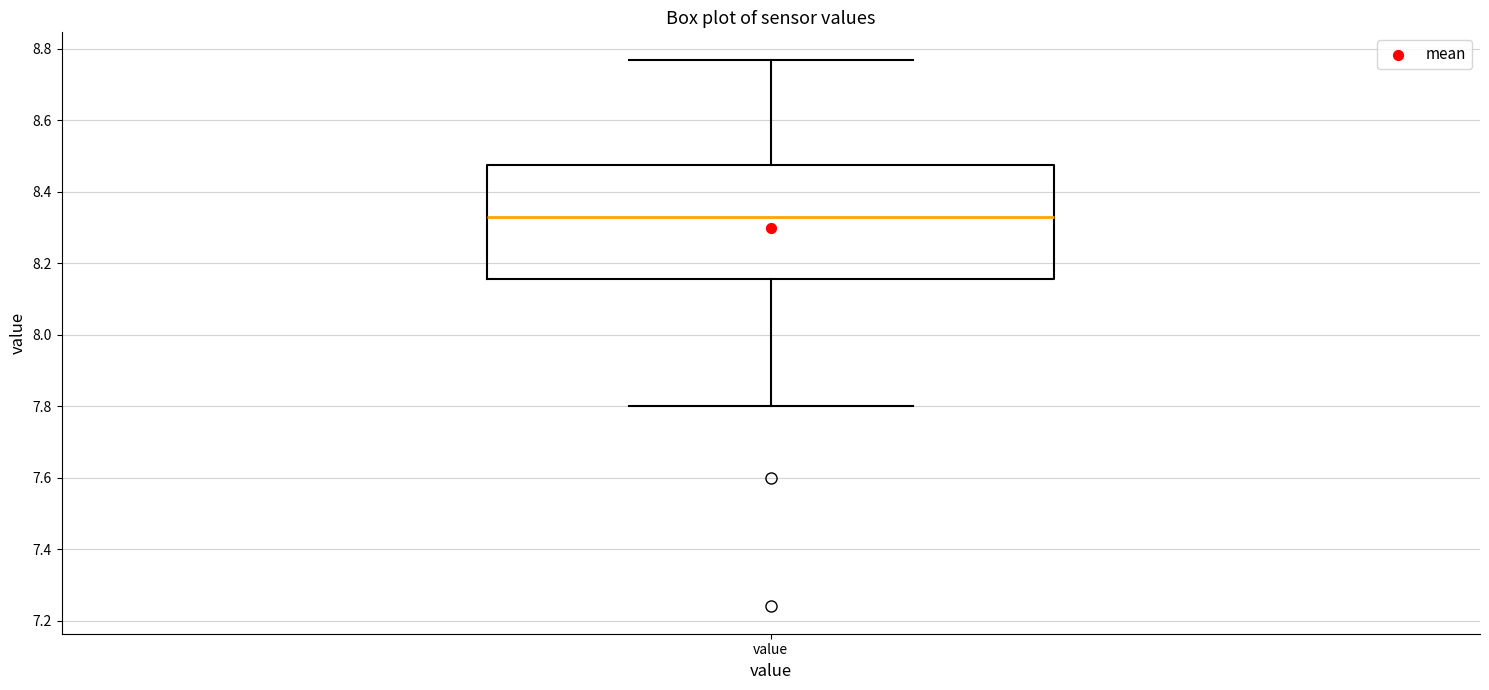

Transcribe this box plot: give where the median line is, the range the box spans, and where the two whiskers end, as read against the y-axis. The values are not printed on the chart, so give them approximately, as read against the axis.

median 8.34, box 8.16 to 8.48, whiskers 7.80 to 8.78